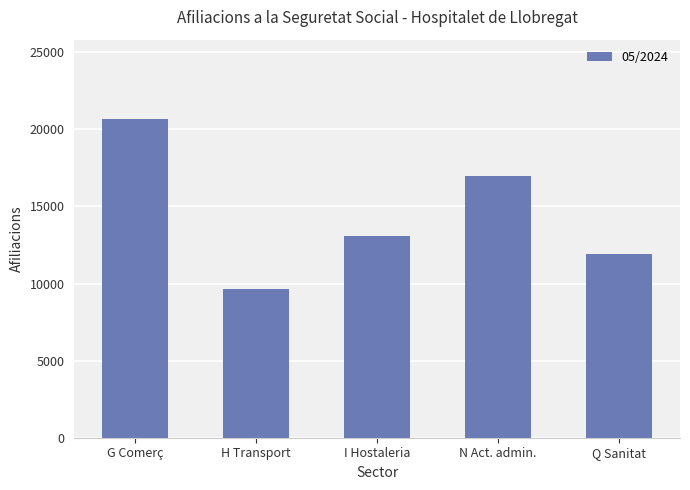

Reading right to left, extract all data points from this chart.

Q Sanitat=11930	N Act. admin.=16965	I Hostaleria=13095	H Transport=9665	G Comerç=20650